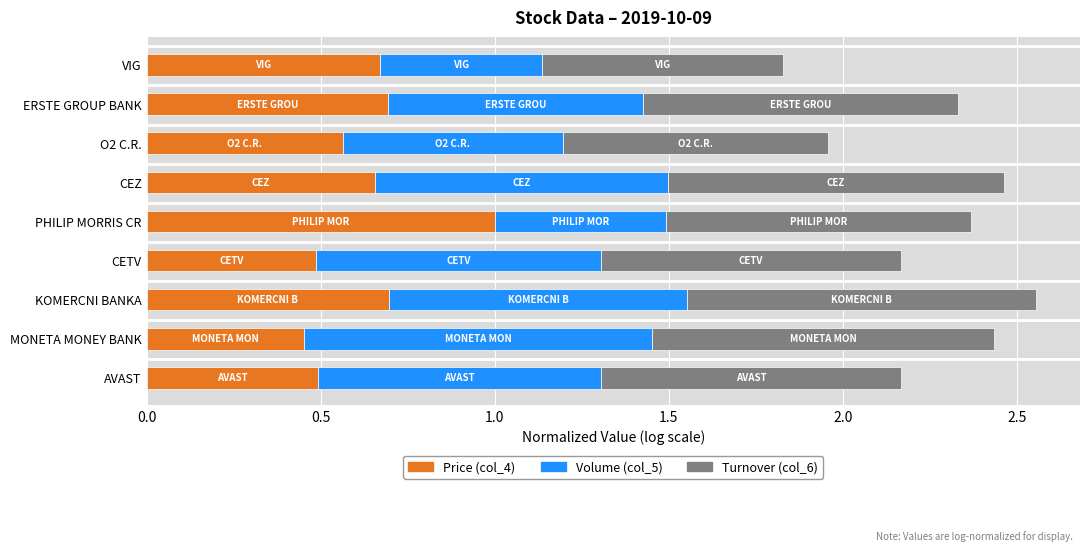

What is the total value across all series at AVAST?

2.2